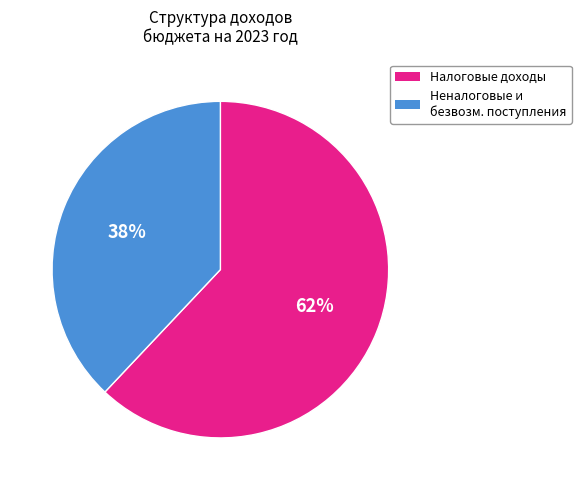

How many segments does this pie chart have?

2